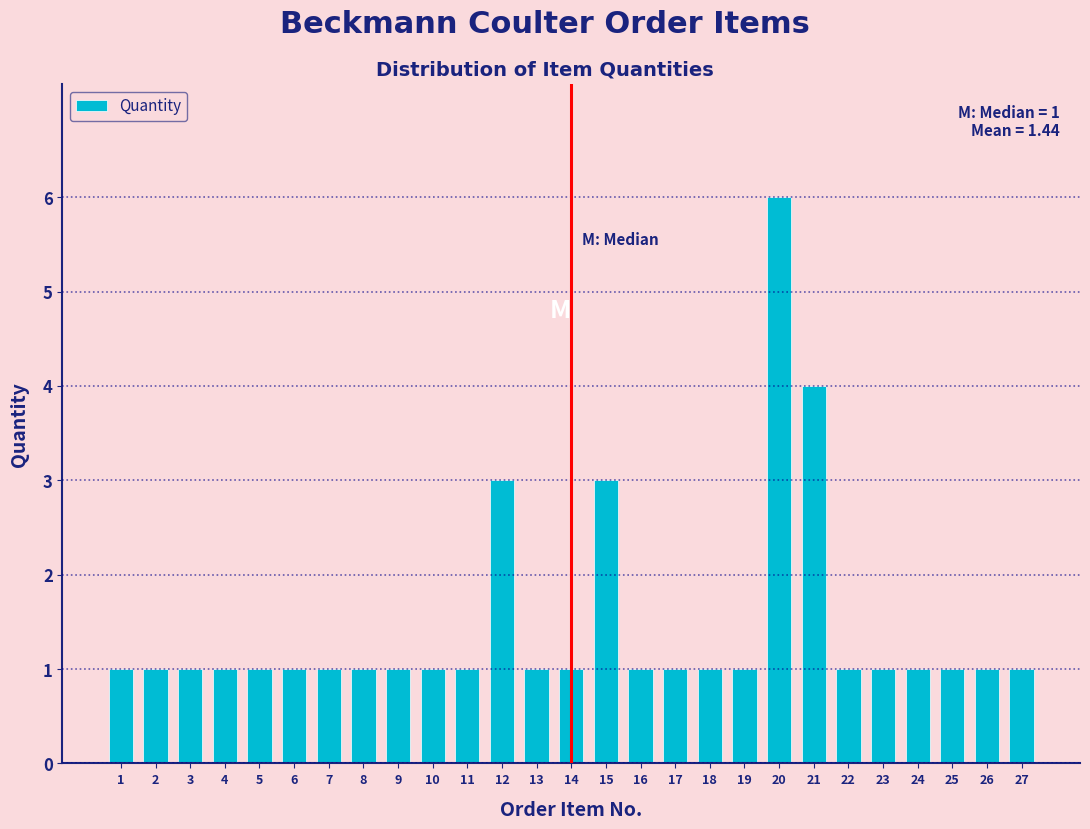

Reading right to left, what are all the values shown in this chart?

1	1	1	1	1	1	4	6	1	1	1	1	3	1	1	3	1	1	1	1	1	1	1	1	1	1	1